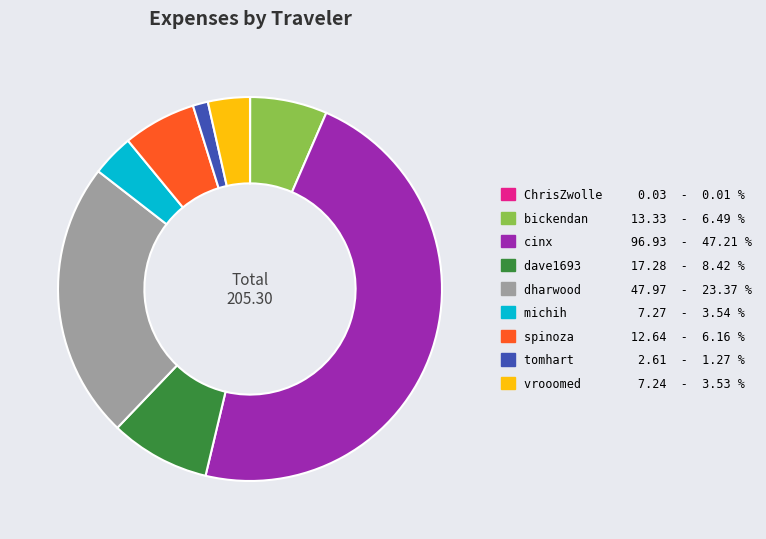

What is the ratio of the value at dharwood 47.97 - 23.37 % to the value at michih 7.27 - 3.54 %?

6.6